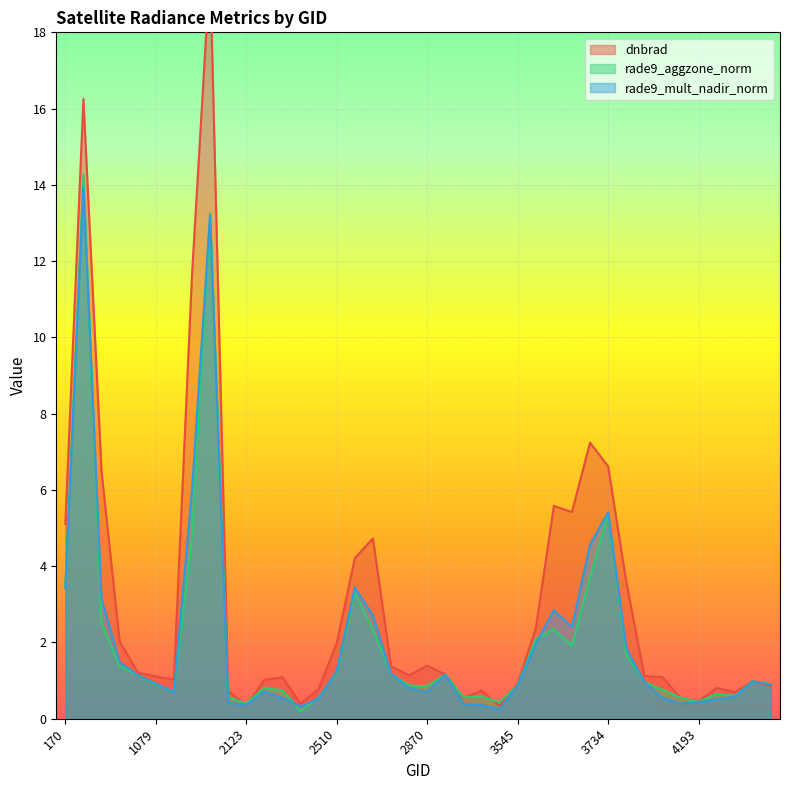

Where is the first local minimum for rade9_mult_nadir_norm?

1115